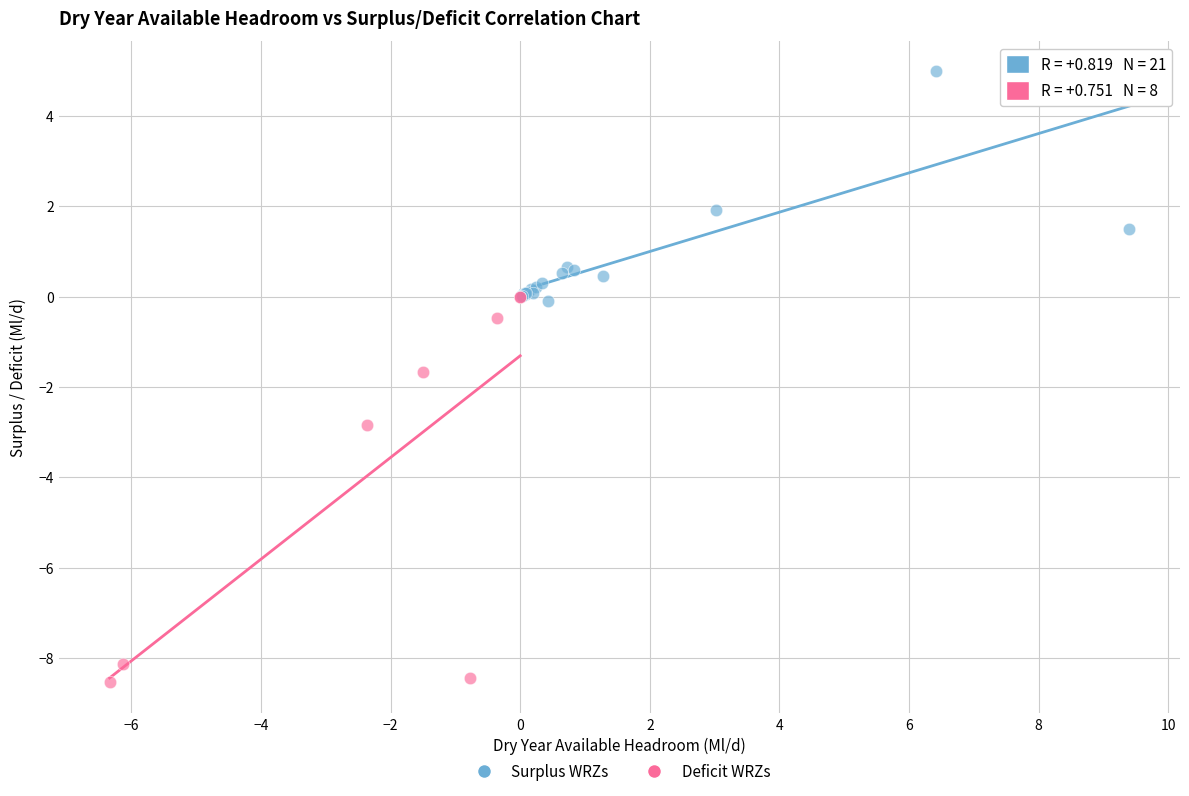

Which series has the widest spread of Y values?

Deficit WRZs